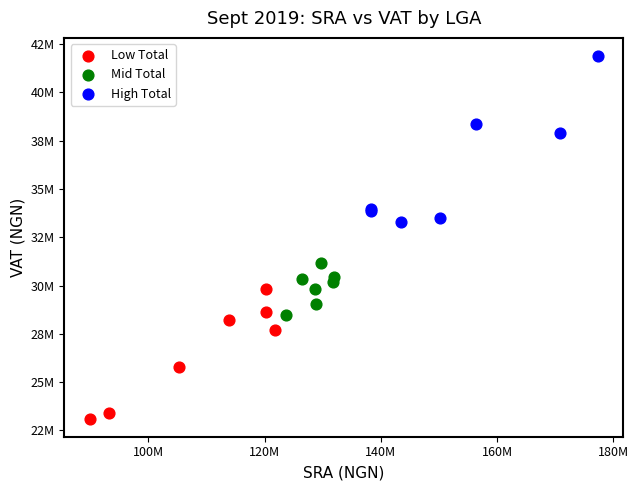

Which series reaches the maximum Y coordinate?

High Total